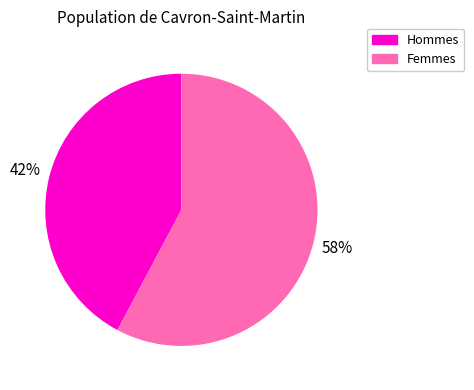

Is there a majority slice in this chart?

Yes